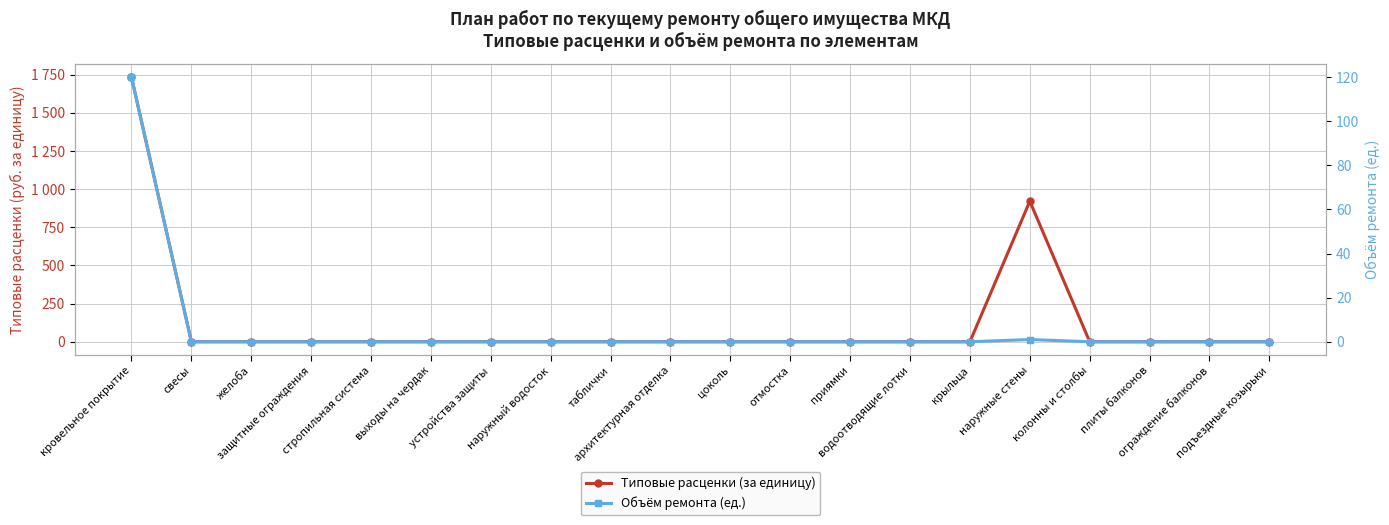

At which category is the sum across all series the highest?

кровельное покрытие